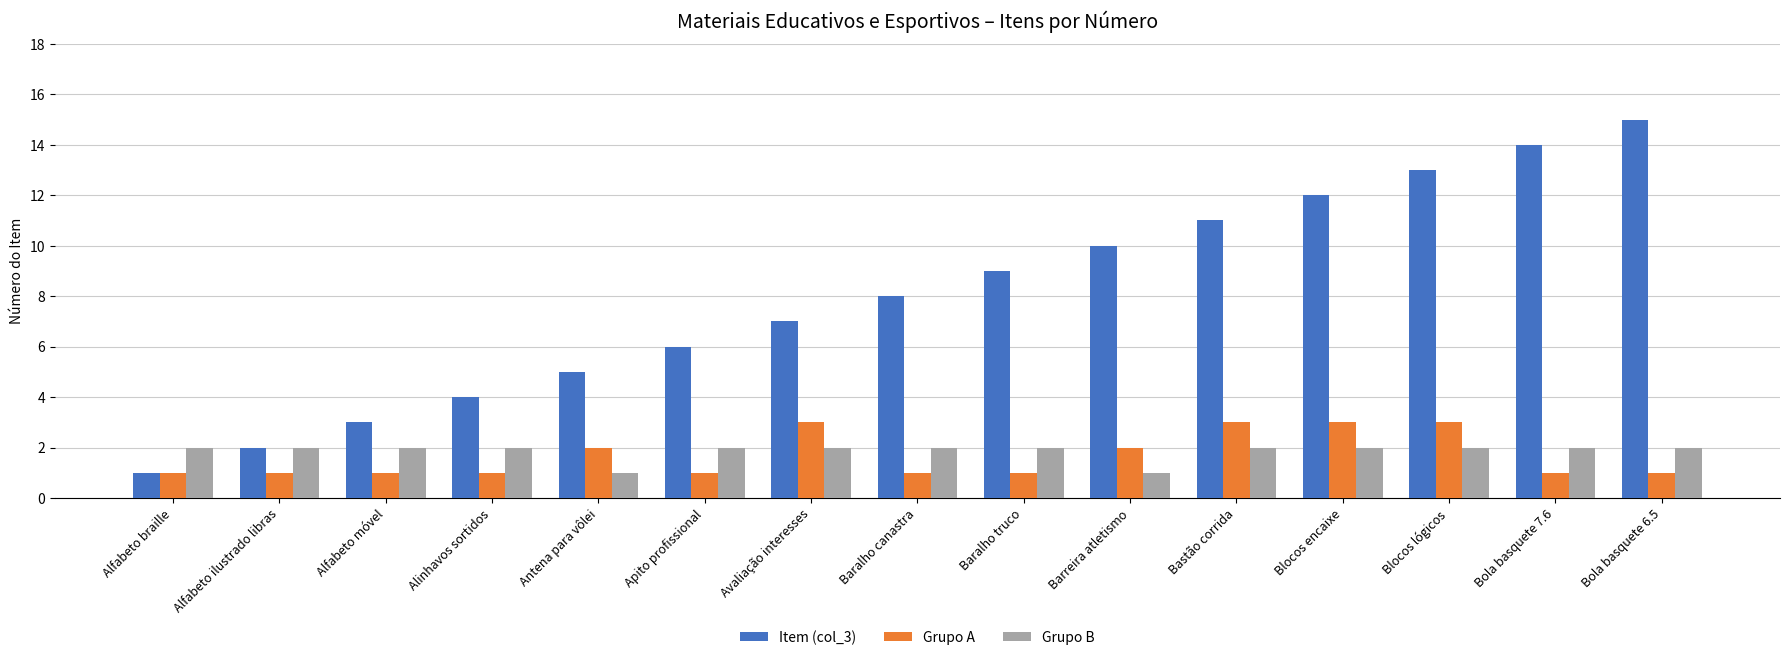

What is the difference between the highest and lowest values at Blocos lógicos?

11